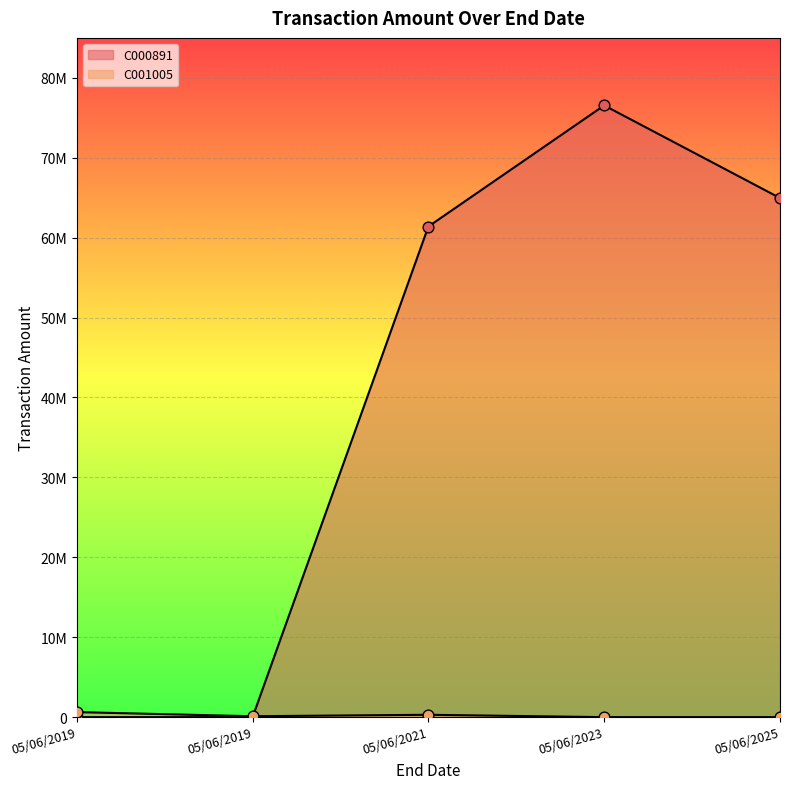

Which series has the widest spread of Y values?

C000891